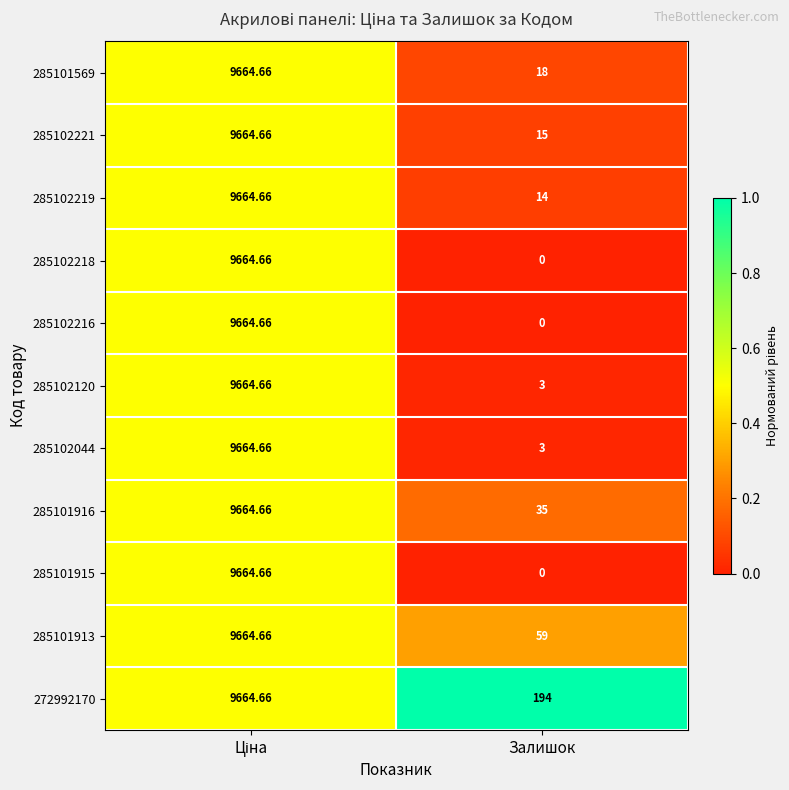

At which category does the chart reach its minimum across all series?

Залишок